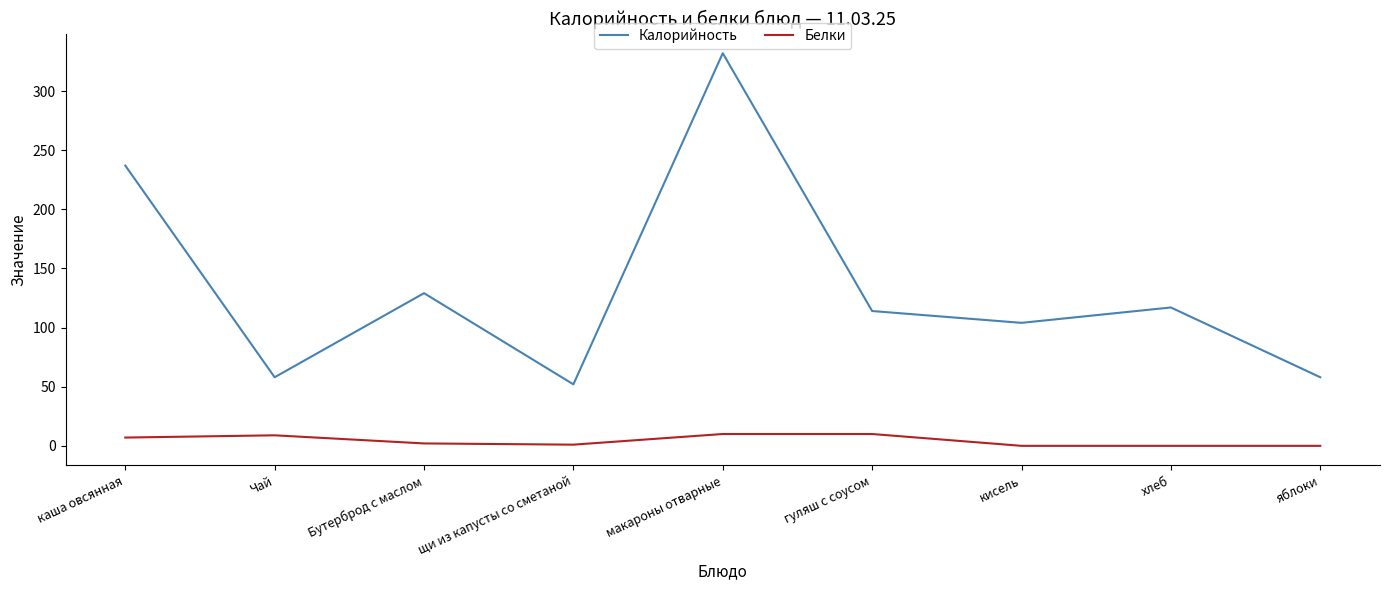

At which category does the chart reach its peak across all series?

макароны отварные